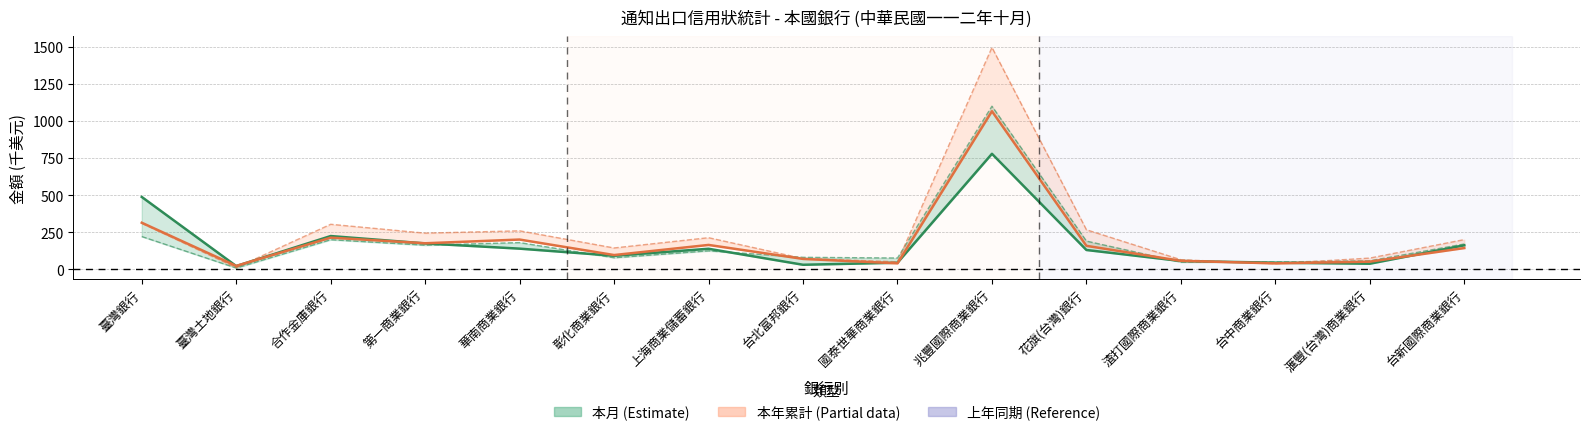

Read the 本年累計÷10 (千萬美元) value at 兆豐國際商業銀行.

1065.0